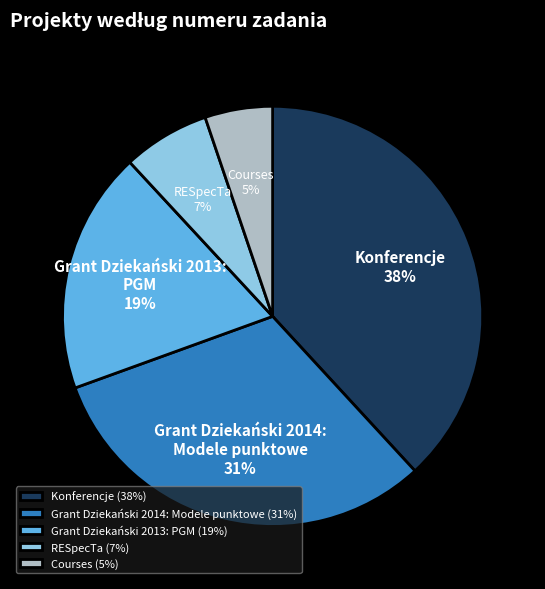

What is the largest slice in the pie chart?

Konferencje